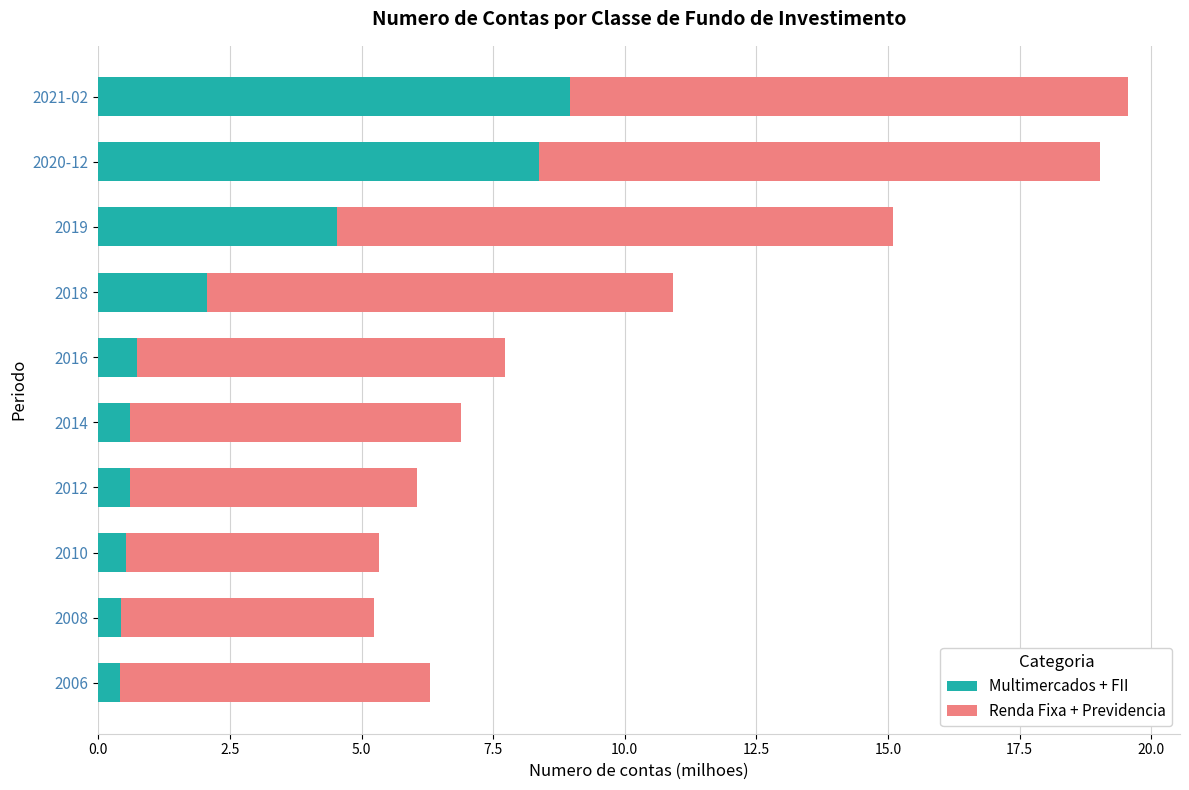

True or false: Multimercados + FII has a value of 2.1 at 2018.

True